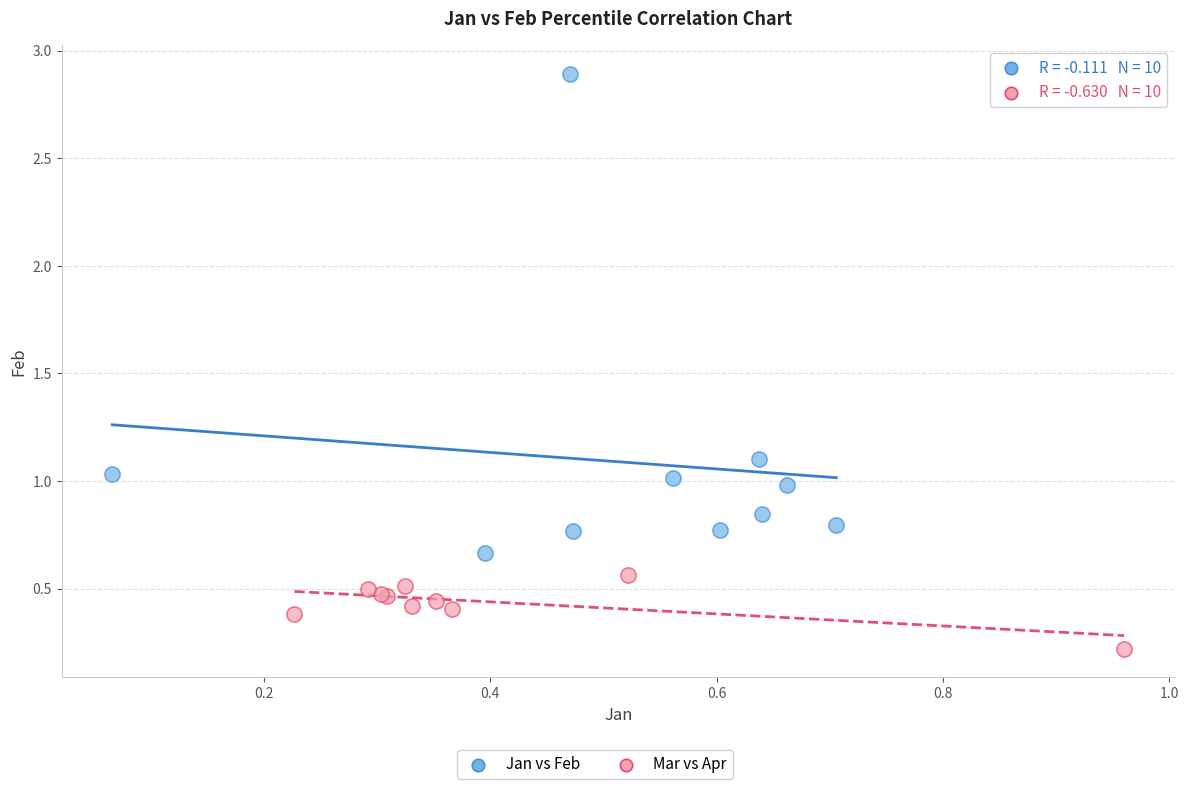

Which series contains the lowest Y value?

Mar vs Apr